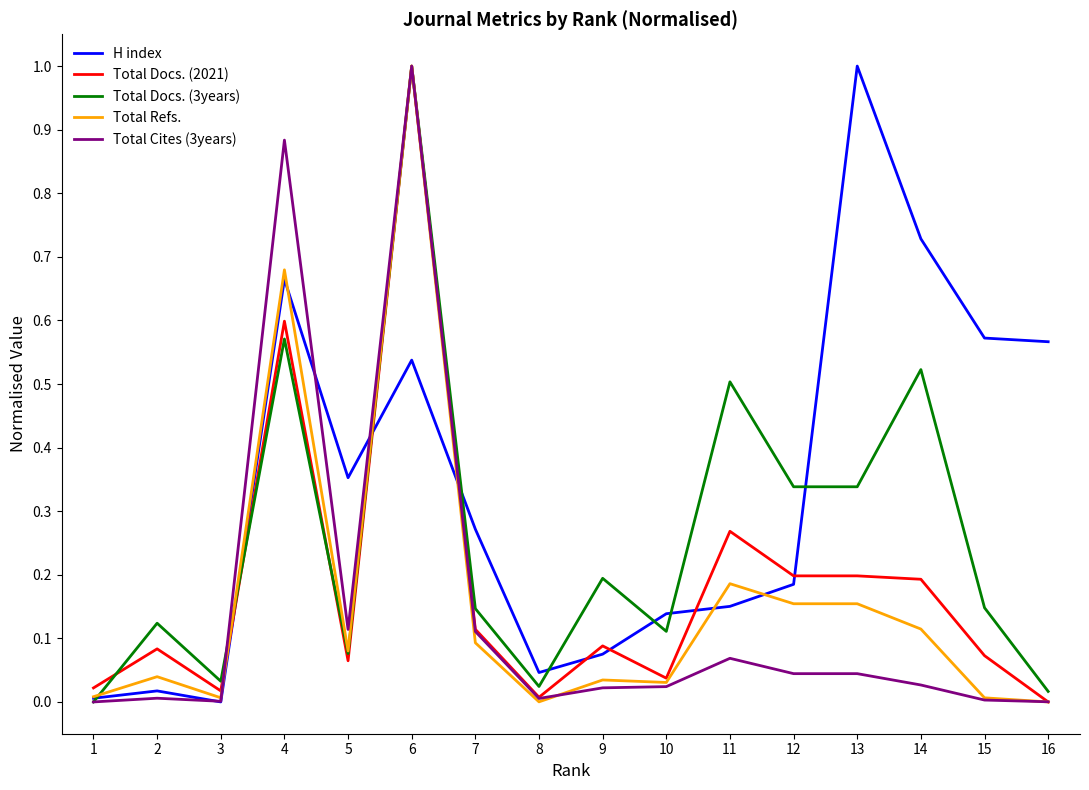

At 12, list the series in order from largest to smallest.

Total Docs. (3years), Total Docs. (2021), H index, Total Refs., Total Cites (3years)